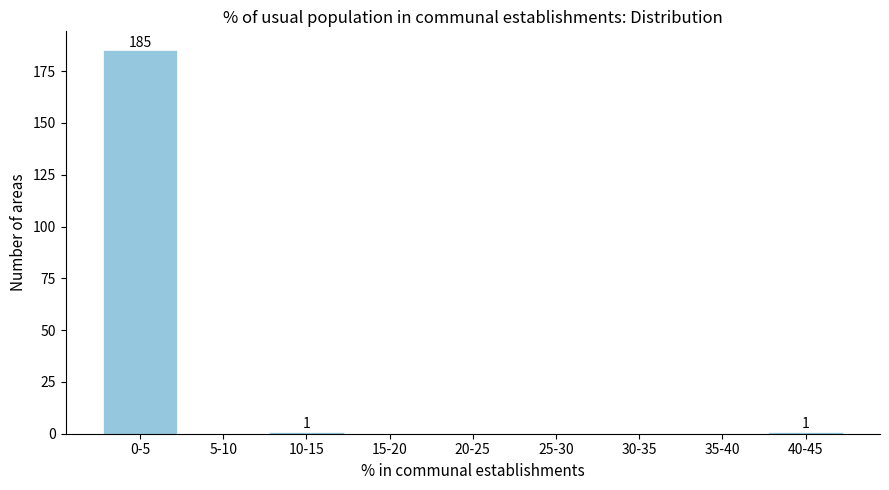

Reading left to right, what are all the values shown in this chart?

0-5=185	5-10=0	10-15=1	15-20=0	20-25=0	25-30=0	30-35=0	35-40=0	40-45=1